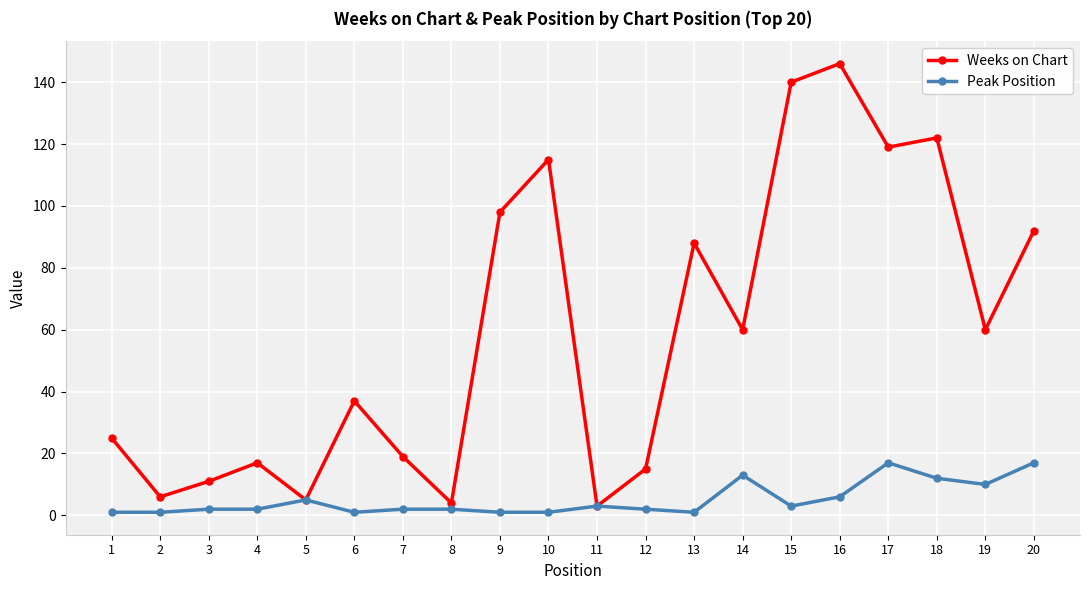

Rank the series by their maximum value, from lowest to highest.

Peak Position, Weeks on Chart